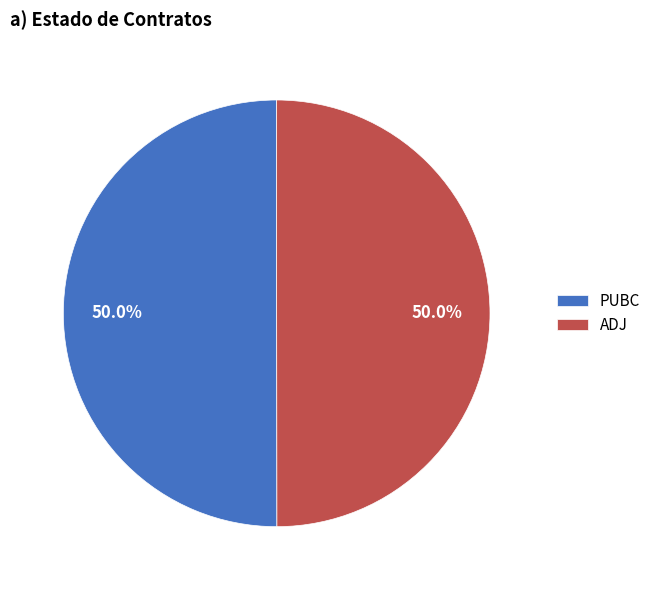

How many segments does this pie chart have?

2